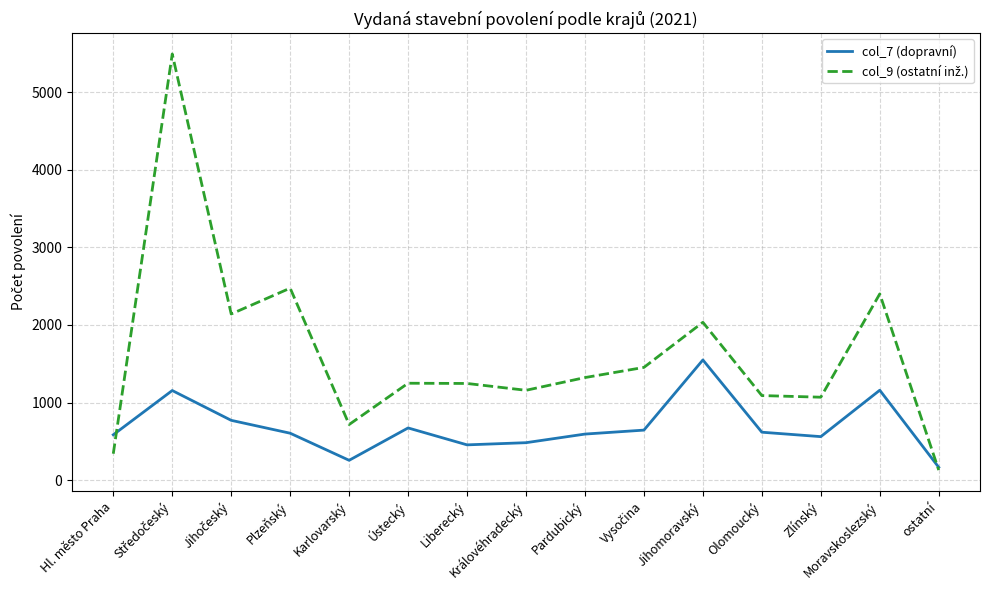

What is the spread (max minus min) of values at Karlovarský?

461